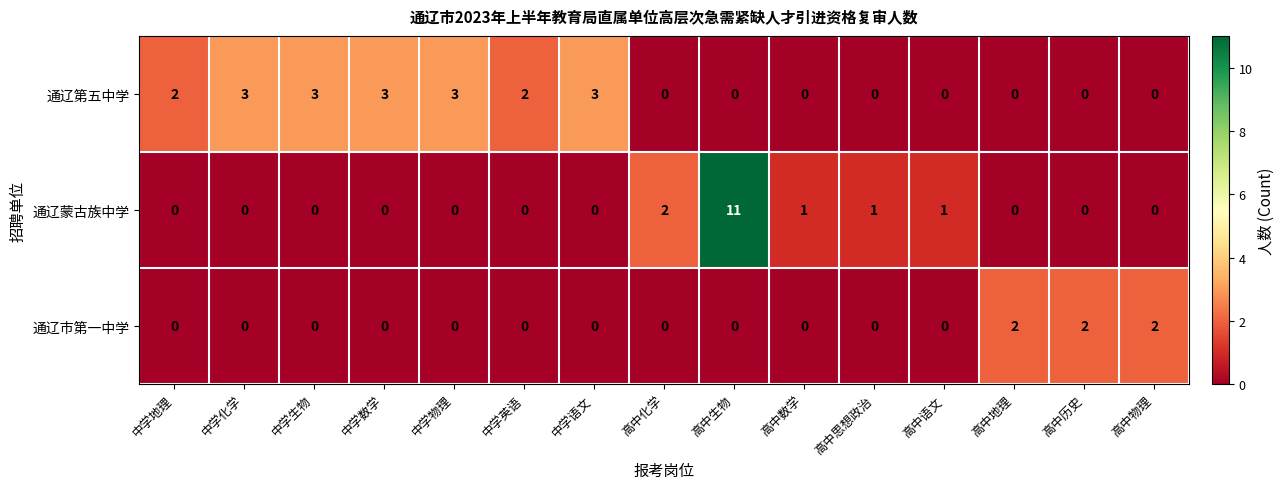

What is the sum of all 通辽蒙古族中学 values?

16